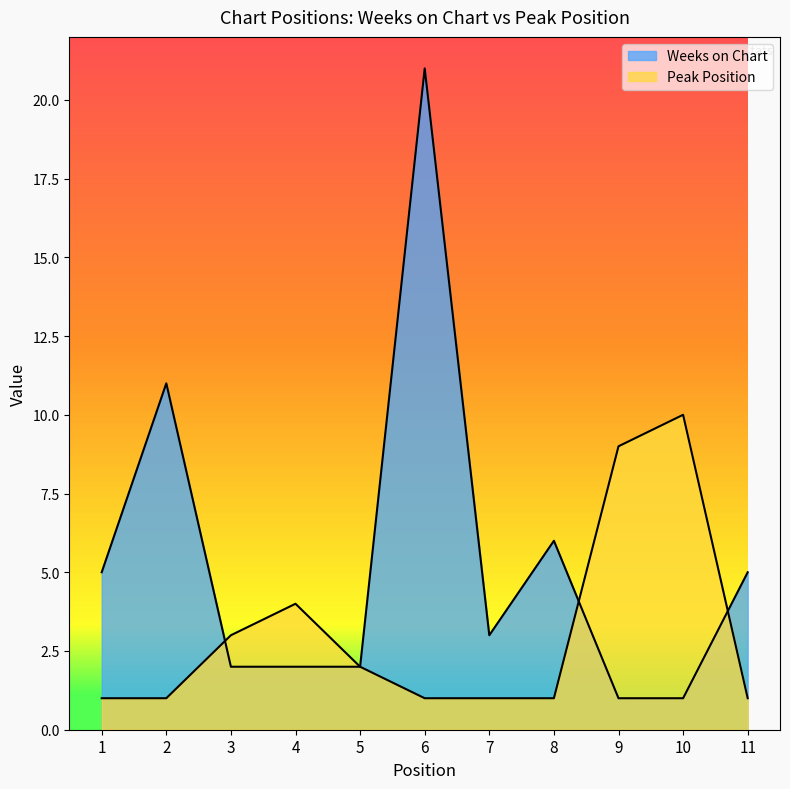

True or false: Peak Position has a value of 14 at 10.

False